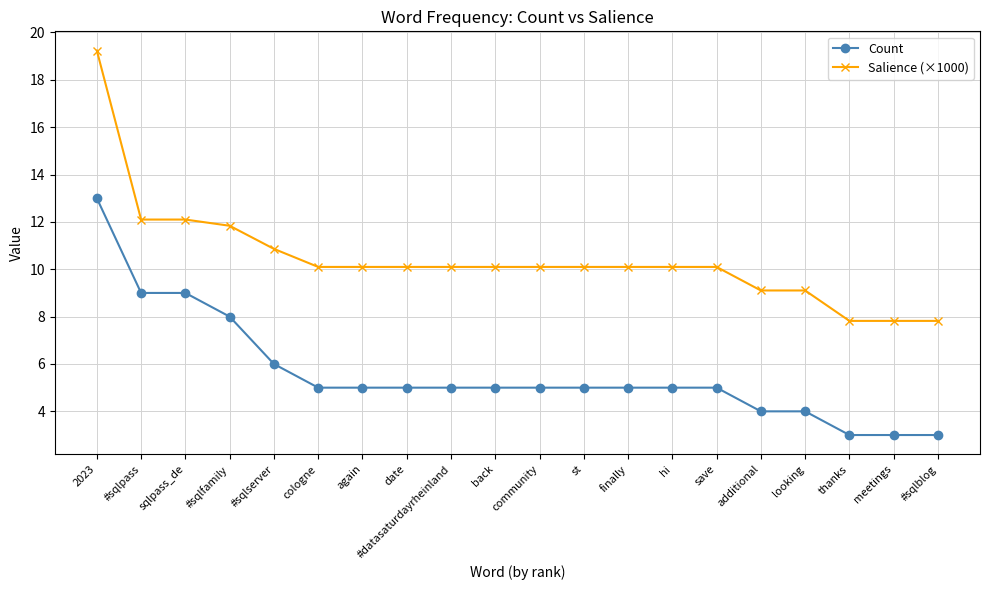

What is the spread (max minus min) of values at st?

5.1